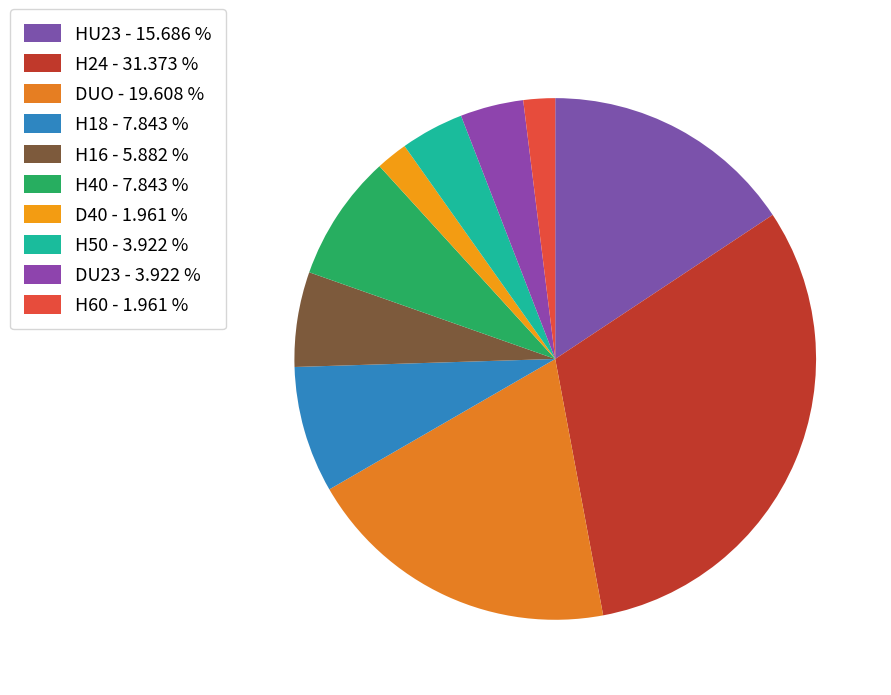

Approximately how many times larger is the value at H16 compared to H24?

0.2